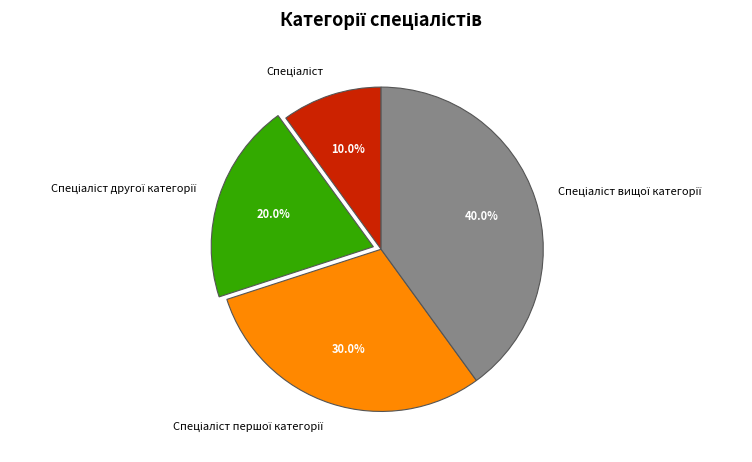

Is there a majority slice in this chart?

No